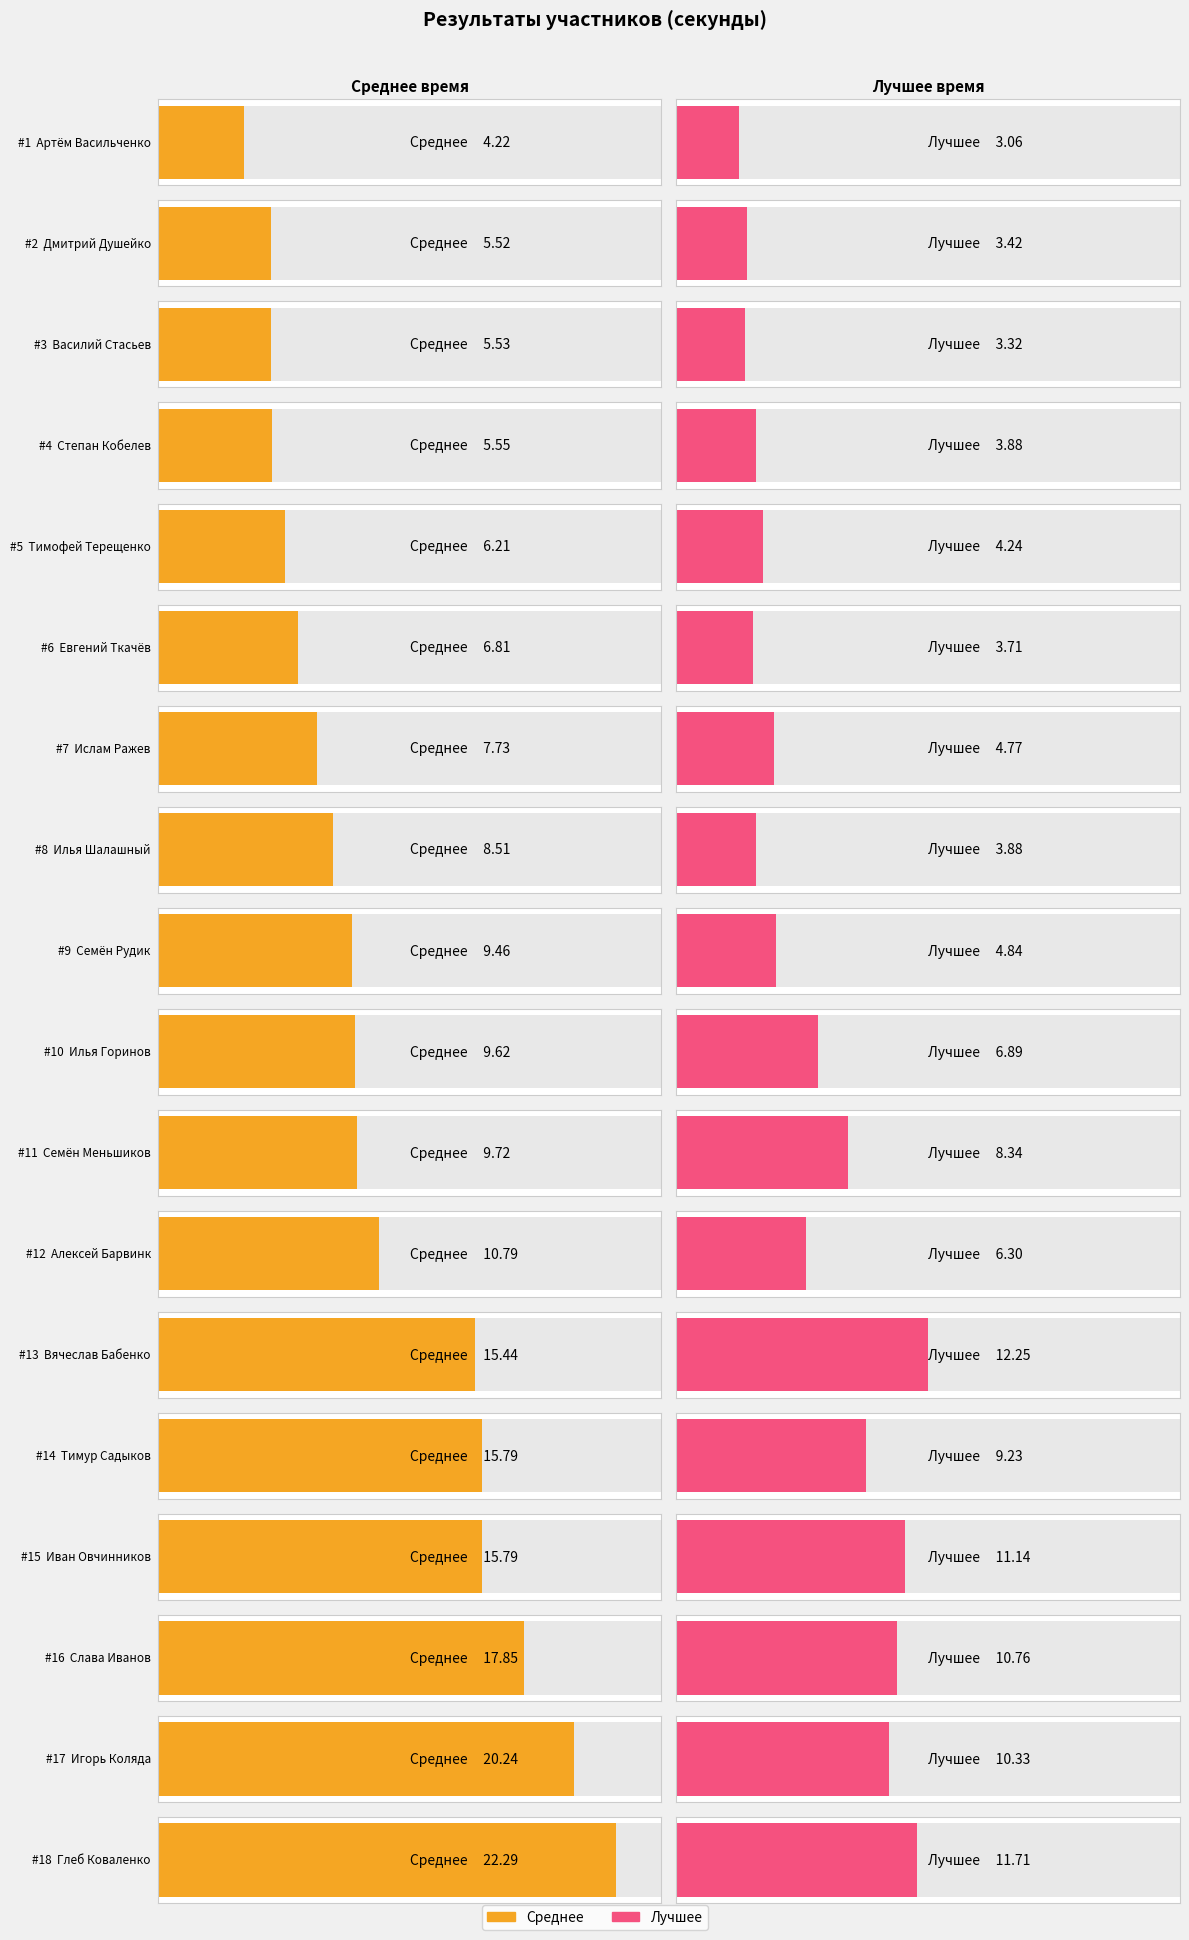

Rank the series by their maximum value, from highest to lowest.

Среднее, Лучшее